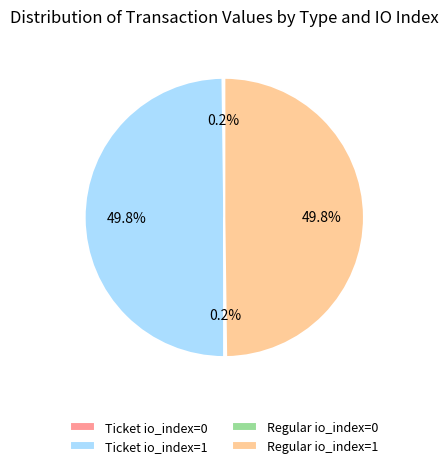

To the nearest percent, what percentage of the pie is Ticket io_index=1?

50%